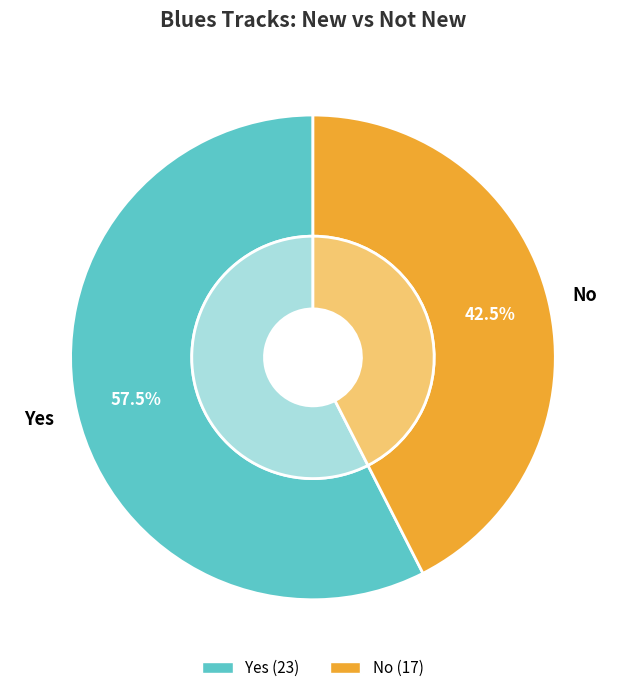

To the nearest percent, what is the average slice percentage?

50%